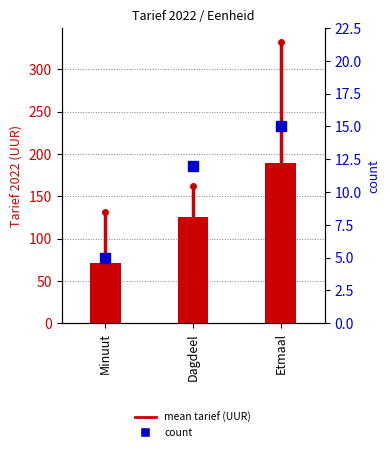

The mean tarief series shows 166.6 at Dagdeel. True or false?

False